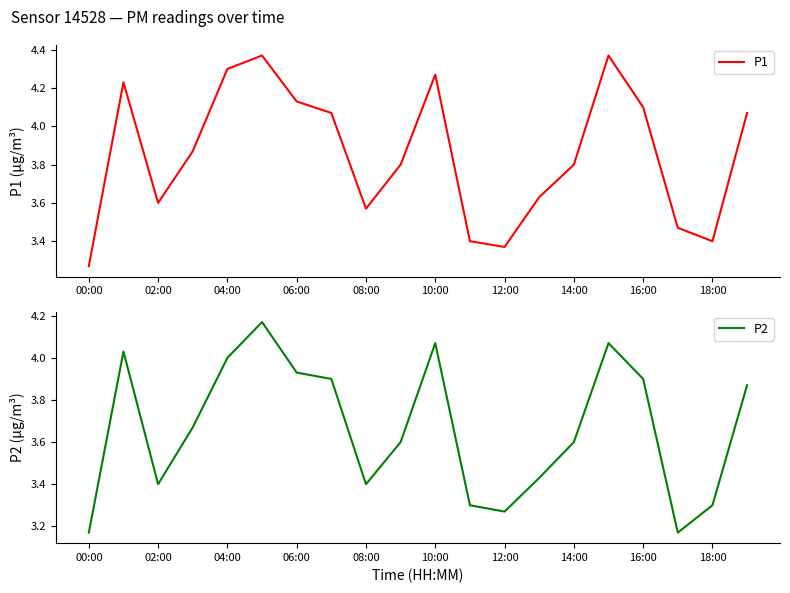

What is the minimum value shown in the chart?

3.2